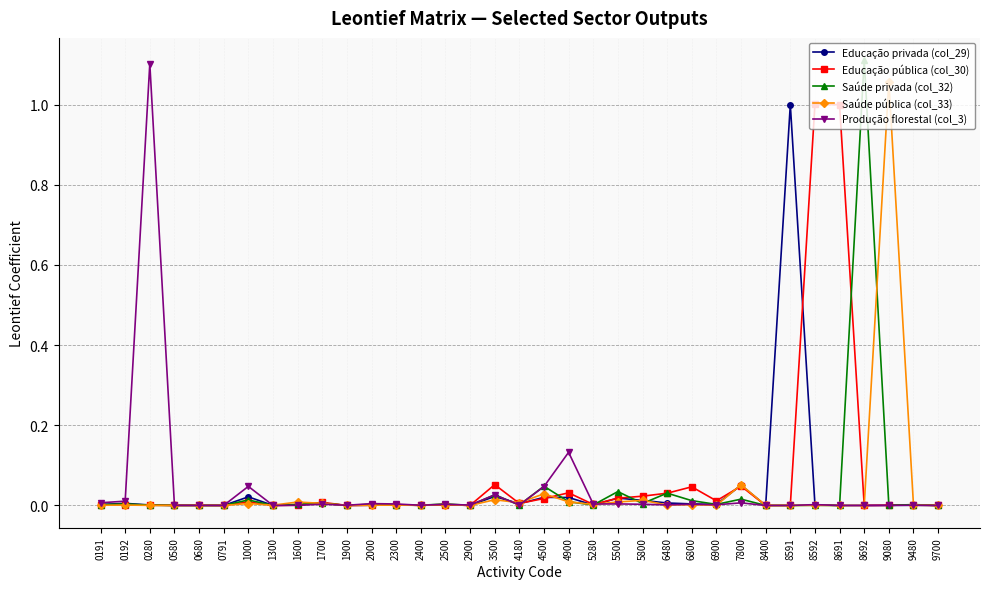

Is the value of Saúde pública (col_33) at 6480 greater than the value of Saúde privada (col_32) at 4500?

No